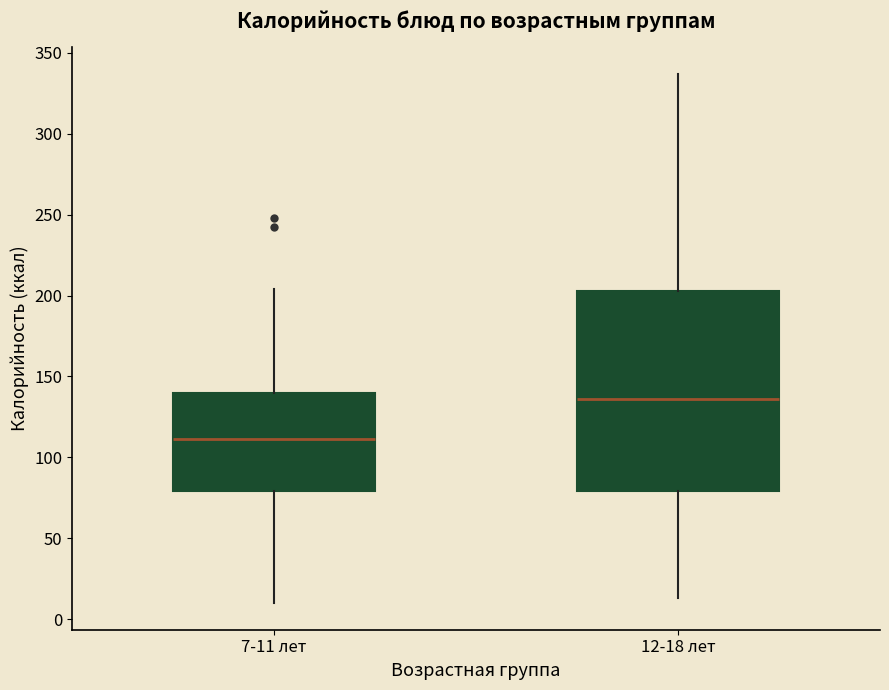

Reading left to right, read every box against the y-axis: the position of its median line, the range the box covers, and the ends of its whiskers. The values are not printed on the chart, so give them approximately, as read against the axis.

7-11 лет: median 110, box 80 to 140, whiskers 10 to 205
12-18 лет: median 135, box 80 to 205, whiskers 15 to 335